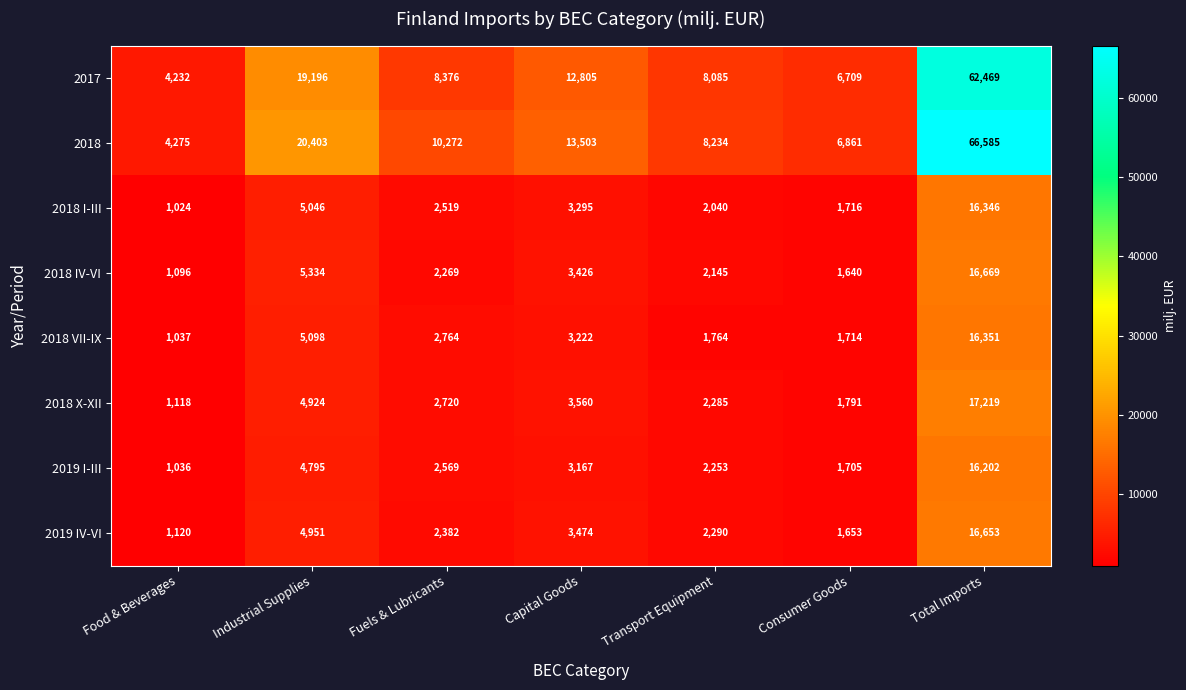

Between Fuels & Lubricants and Transport Equipment, which series saw the biggest shift?

2018